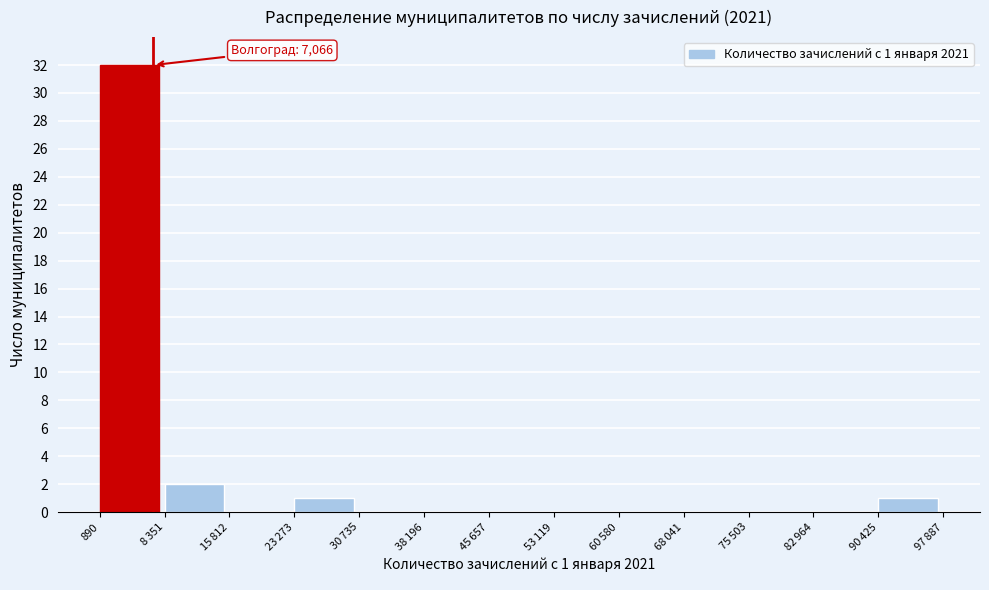

What is the greatest value displayed?

32